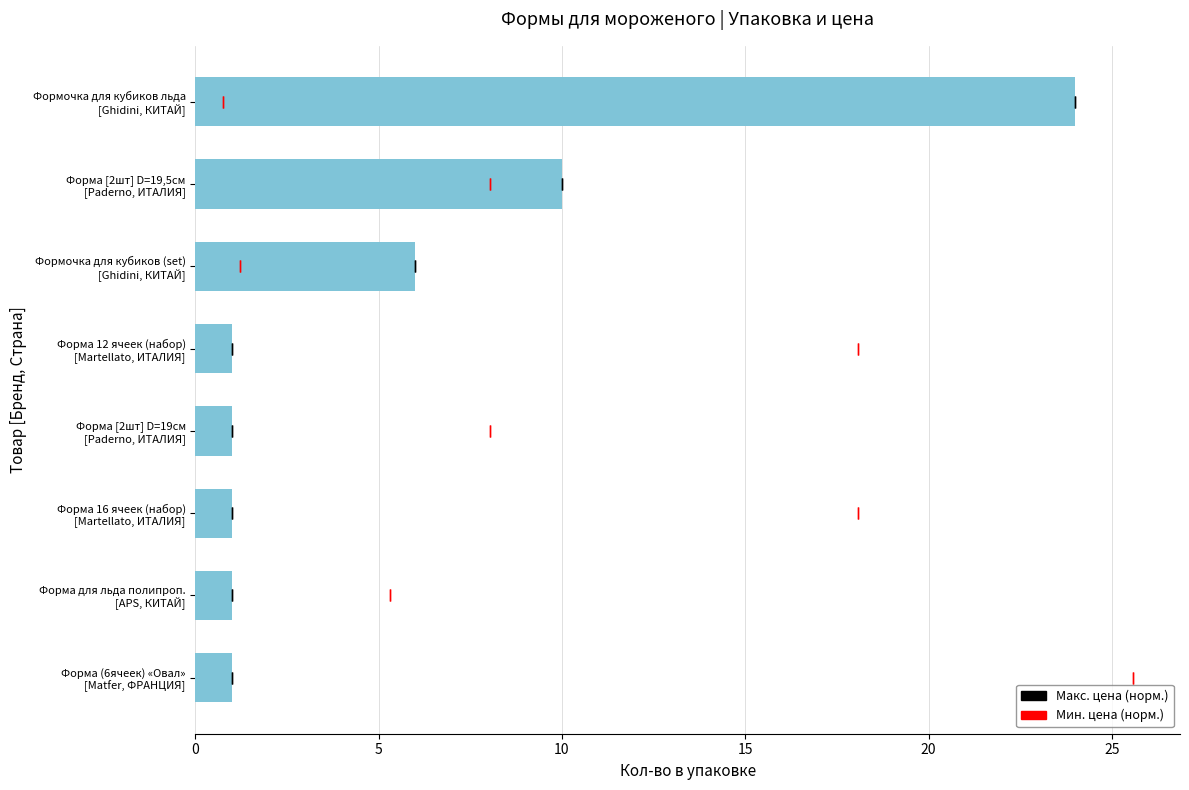

What is the maximum value shown in the chart?

24